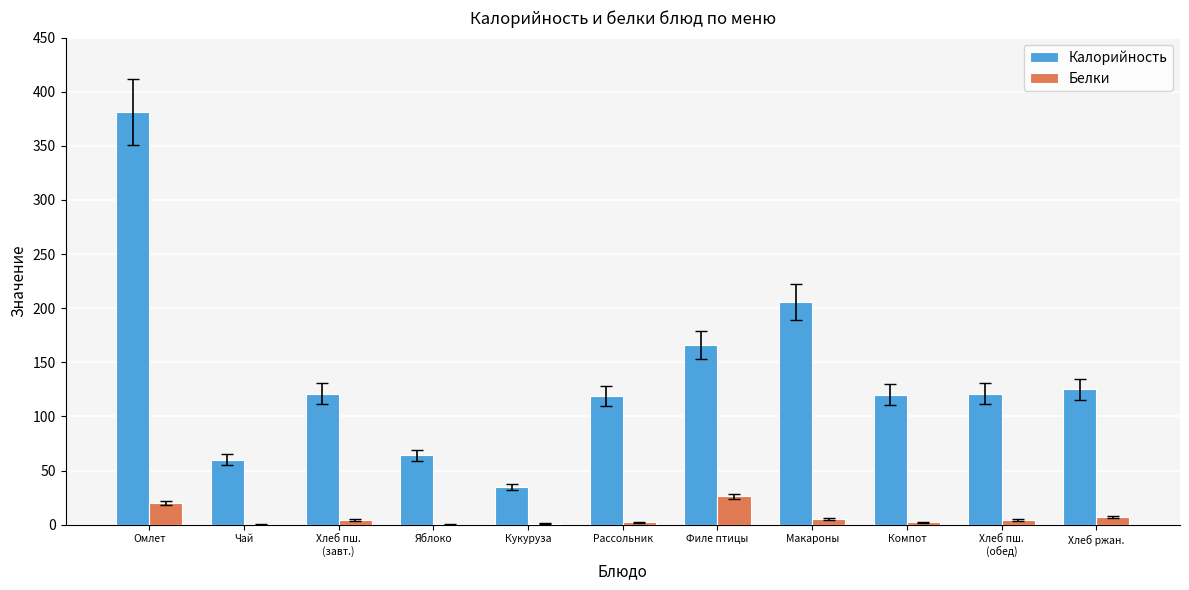

How many groups of bars are there?

11